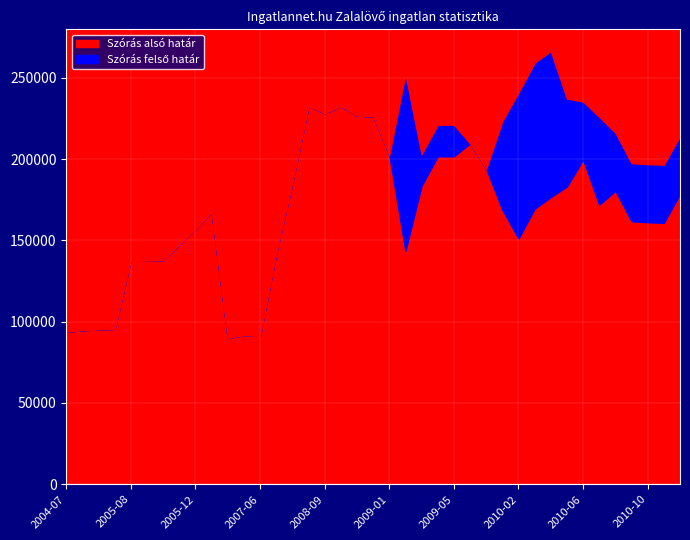

Reading left to right, extract all data points from this chart.

Szórás alsó határ: 2004-07=93808	2004-08=94743	2004-09=95231	2004-10=95568	2005-08=138079	2005-09=137983	2005-10=137839	2005-11=147263	2005-12=156867	2006-02=167264	2007-04=90045	2007-05=91614	2007-06=91257	2007-07=141949	2008-03=185263	2008-04=232532	2008-09=228220	2008-10=232360	2008-11=226762	2008-12=226212	2009-01=202622	2009-02=143513	2009-03=183591	2009-04=201678	2009-05=201699	2009-08=209657	2009-11=194090	2010-01=168791	2010-02=151132	2010-03=169512	2010-04=176637	2010-05=183139	2010-06=199673	2010-07=171921	2010-08=180521	2010-09=161781	2010-10=161166	2010-11=160810	2010-12=178551
Szórás felső határ: 2004-07=93808	2004-08=94743	2004-09=95231	2004-10=95568	2005-08=138079	2005-09=137983	2005-10=137839	2005-11=147263	2005-12=156867	2006-02=167264	2007-04=90045	2007-05=91614	2007-06=91257	2007-07=141949	2008-03=185263	2008-04=232532	2008-09=228220	2008-10=232360	2008-11=226762	2008-12=226212	2009-01=202622	2009-02=252159	2009-03=203035	2009-04=221122	2009-05=221143	2009-08=209657	2009-11=194090	2010-01=223443	2010-02=240942	2010-03=259322	2010-04=266447	2010-05=237213	2010-06=235407	2010-07=225995	2010-08=216255	2010-09=197515	2010-10=196900	2010-11=196544	2010-12=214285